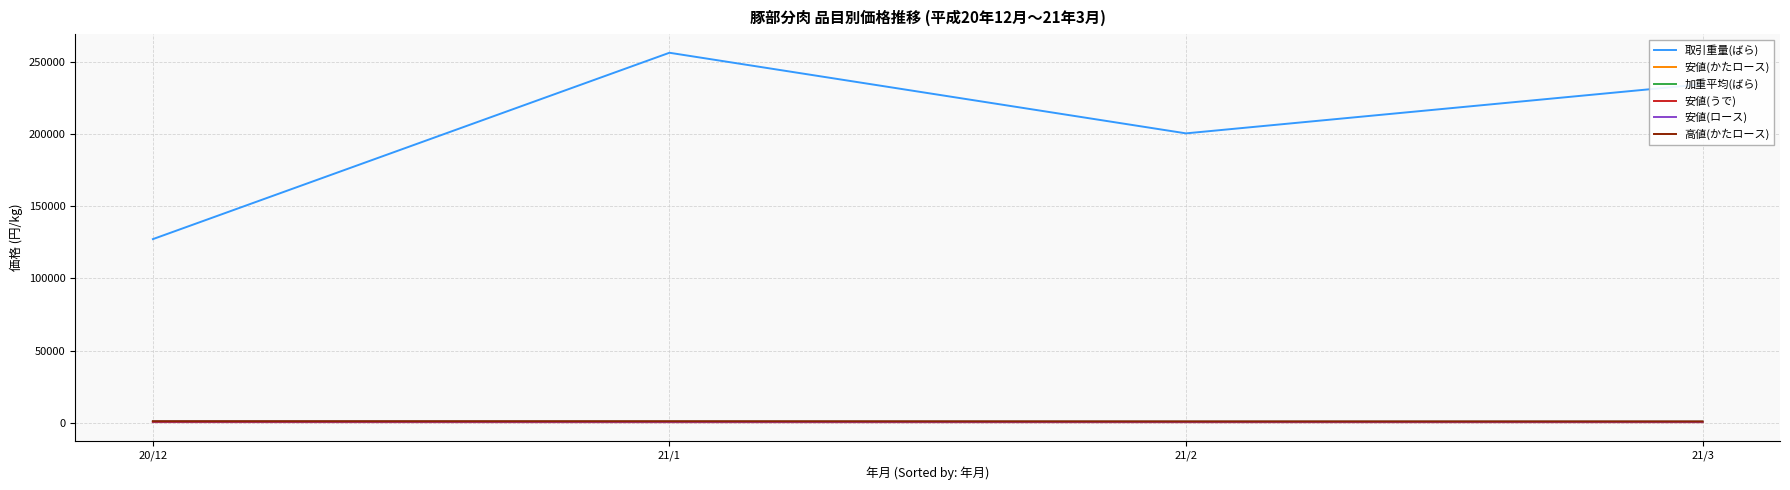

What is the sum of all 取引重量(ばら) values?

818699